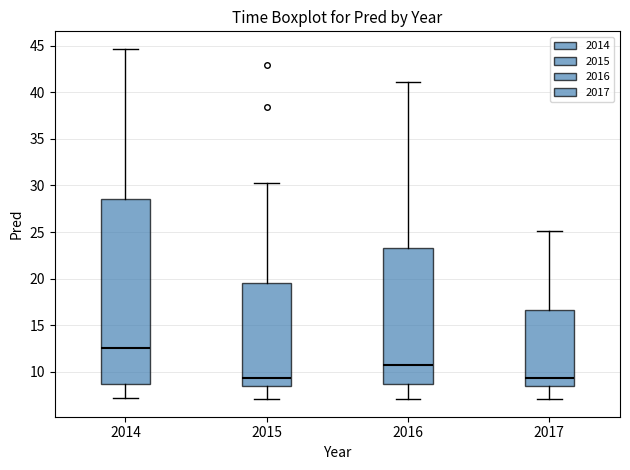

Comparing the boxes themselves (not the whiskers), which one is the tallest?

2014